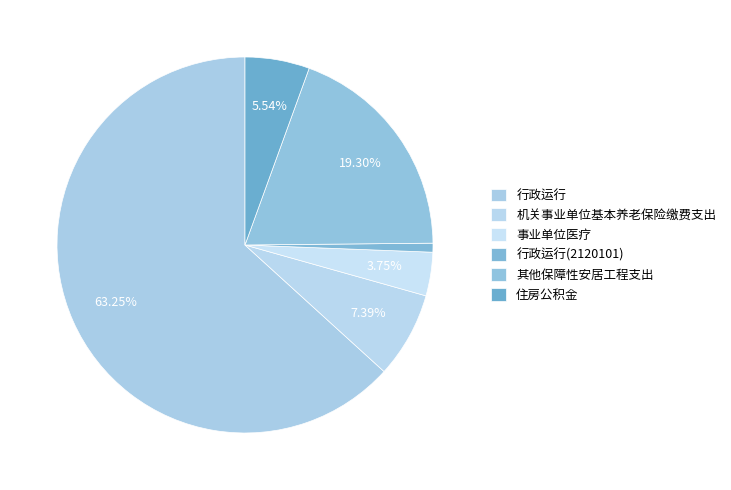

To the nearest percent, what is the combined percentage of 行政运行 and 住房公积金?

69%